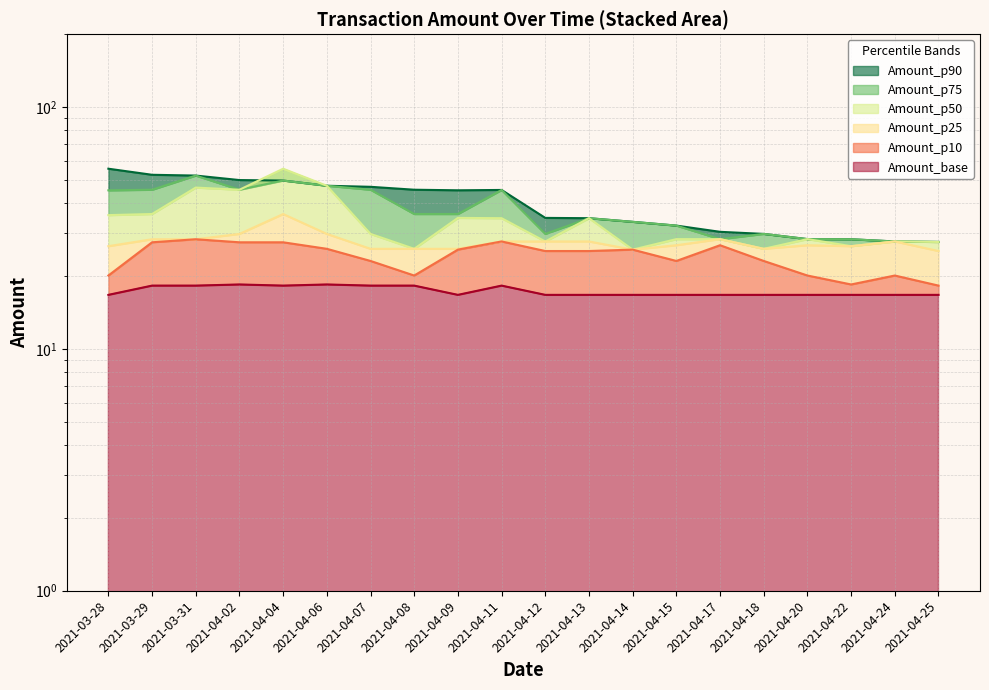

True or false: Amount_p10 and Amount_p50 cross at least once.

False